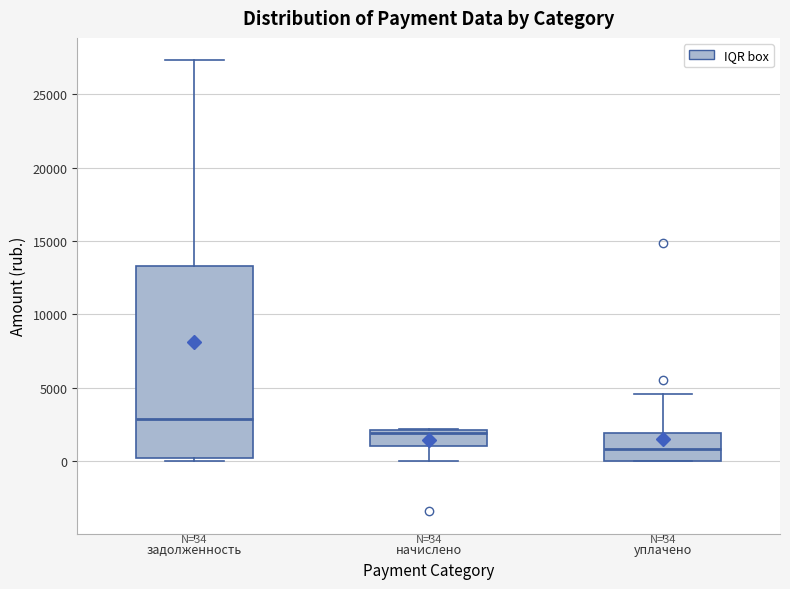

Which box's median line is the lowest?

уплачено